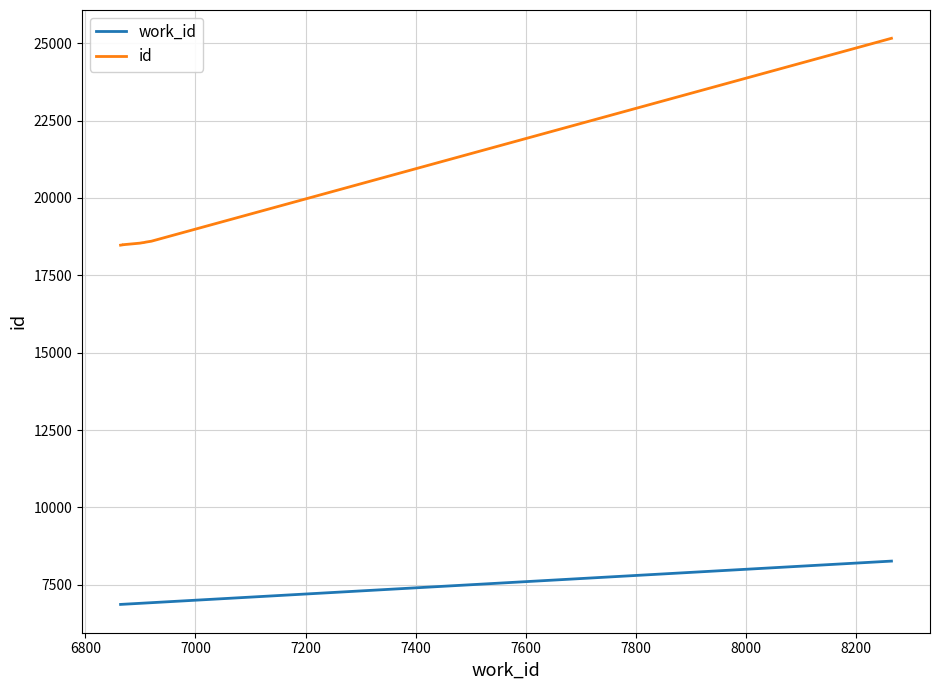

The value of id at 8000 is 6761. True or false?

False